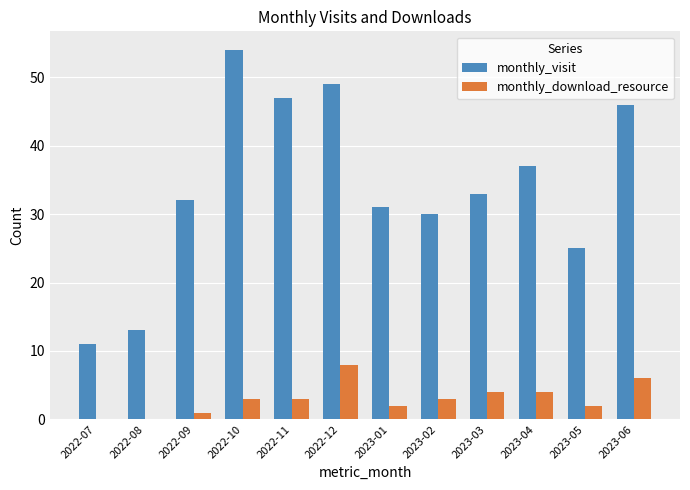

Which label corresponds to the largest value in the chart?

2022-10